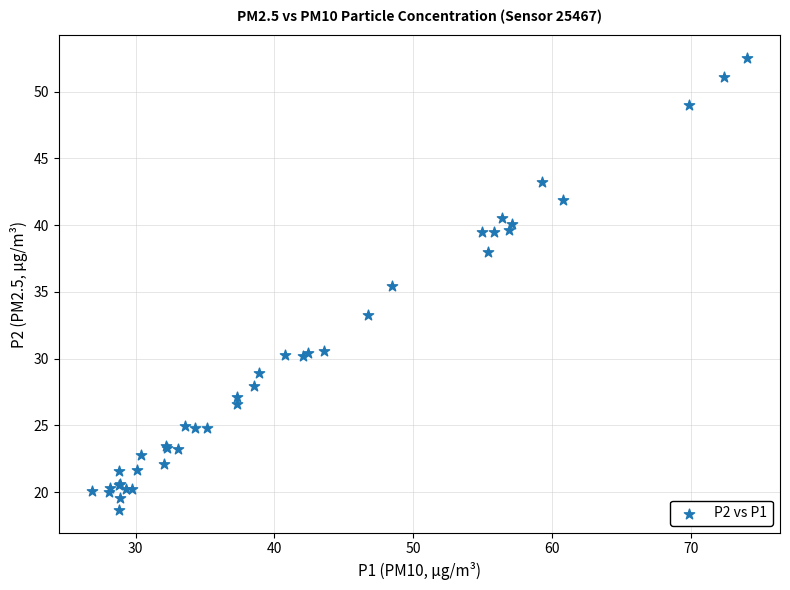

What Y value in the scatter plot is closest to 35?

35.5